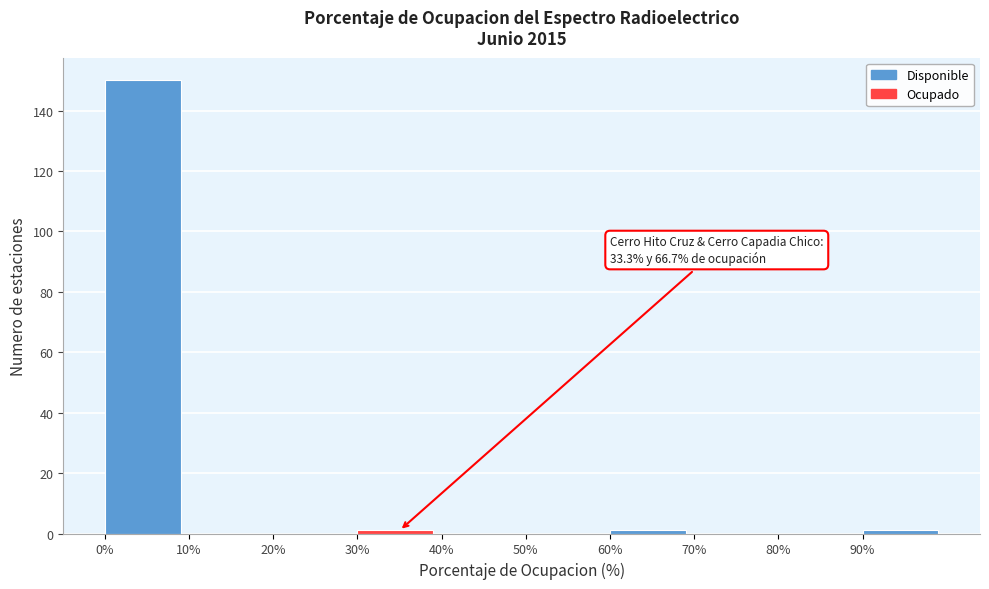

Which range on the x-axis has the tallest bar?

0 to 10